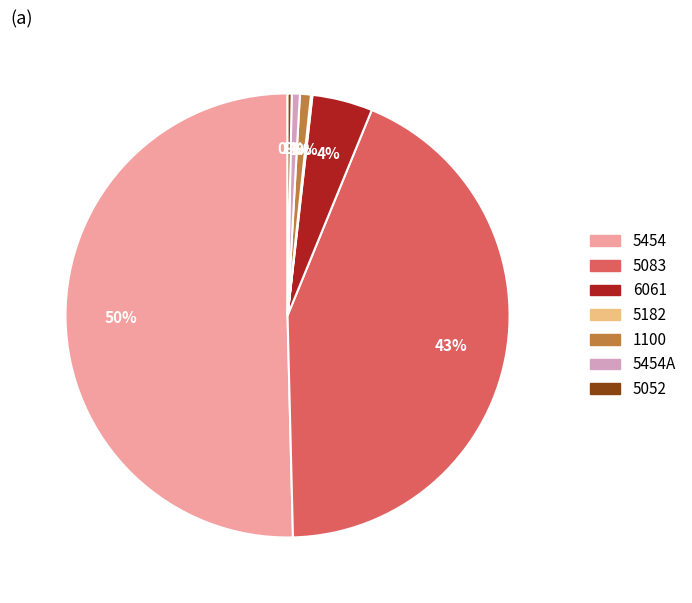

To the nearest percent, what is the average slice percentage?

14%